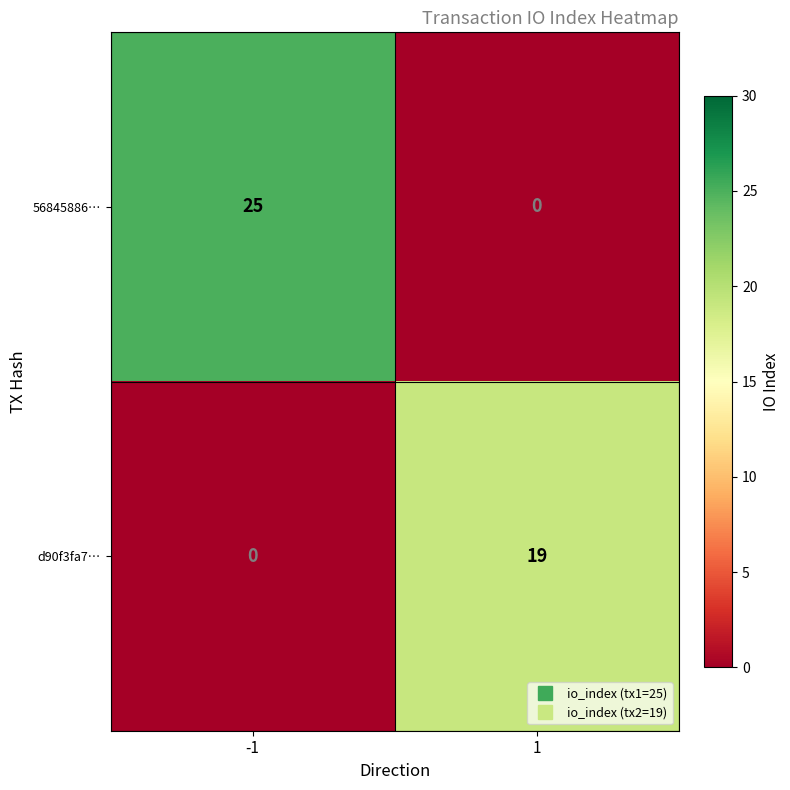

Which series changed the most between -1 and 1?

56845886…